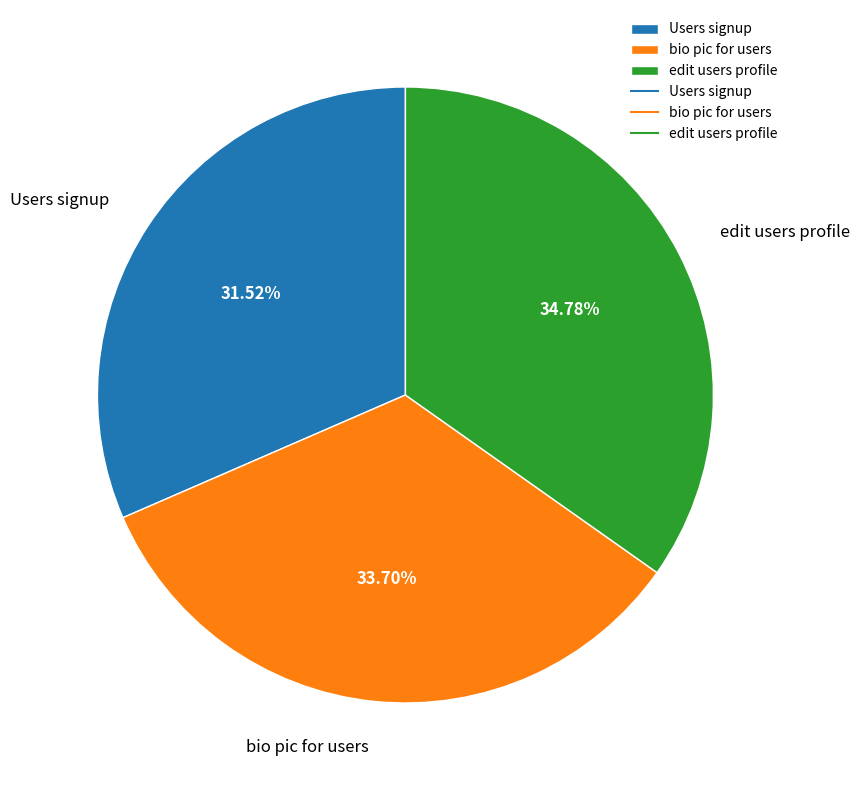

Does edit users profile represent more than half of the total?

No